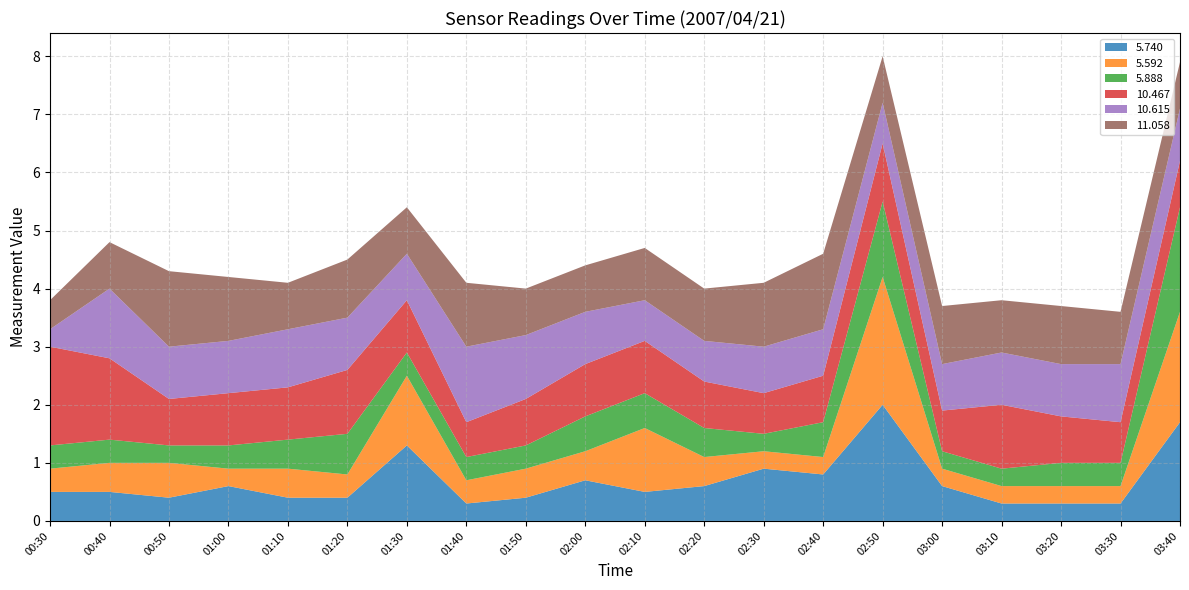

Reading left to right, list all the values displayed in this chart.

5.740: 2007/04/21 00:30=0.5	2007/04/21 00:40=0.5	2007/04/21 00:50=0.4	2007/04/21 01:00=0.6	2007/04/21 01:10=0.4	2007/04/21 01:20=0.4	2007/04/21 01:30=1.3	2007/04/21 01:40=0.3	2007/04/21 01:50=0.4	2007/04/21 02:00=0.7	2007/04/21 02:10=0.5	2007/04/21 02:20=0.6	2007/04/21 02:30=0.9	2007/04/21 02:40=0.8	2007/04/21 02:50=2.0	2007/04/21 03:00=0.6	2007/04/21 03:10=0.3	2007/04/21 03:20=0.3	2007/04/21 03:30=0.3	2007/04/21 03:40=1.7
5.592: 2007/04/21 00:30=0.4	2007/04/21 00:40=0.5	2007/04/21 00:50=0.6	2007/04/21 01:00=0.3	2007/04/21 01:10=0.5	2007/04/21 01:20=0.4	2007/04/21 01:30=1.2	2007/04/21 01:40=0.4	2007/04/21 01:50=0.5	2007/04/21 02:00=0.5	2007/04/21 02:10=1.1	2007/04/21 02:20=0.5	2007/04/21 02:30=0.3	2007/04/21 02:40=0.3	2007/04/21 02:50=2.2	2007/04/21 03:00=0.3	2007/04/21 03:10=0.3	2007/04/21 03:20=0.3	2007/04/21 03:30=0.3	2007/04/21 03:40=1.9
5.888: 2007/04/21 00:30=0.4	2007/04/21 00:40=0.4	2007/04/21 00:50=0.3	2007/04/21 01:00=0.4	2007/04/21 01:10=0.5	2007/04/21 01:20=0.7	2007/04/21 01:30=0.4	2007/04/21 01:40=0.4	2007/04/21 01:50=0.4	2007/04/21 02:00=0.6	2007/04/21 02:10=0.6	2007/04/21 02:20=0.5	2007/04/21 02:30=0.3	2007/04/21 02:40=0.6	2007/04/21 02:50=1.3	2007/04/21 03:00=0.3	2007/04/21 03:10=0.3	2007/04/21 03:20=0.4	2007/04/21 03:30=0.4	2007/04/21 03:40=1.8
10.467: 2007/04/21 00:30=1.7	2007/04/21 00:40=1.4	2007/04/21 00:50=0.8	2007/04/21 01:00=0.9	2007/04/21 01:10=0.9	2007/04/21 01:20=1.1	2007/04/21 01:30=0.9	2007/04/21 01:40=0.6	2007/04/21 01:50=0.8	2007/04/21 02:00=0.9	2007/04/21 02:10=0.9	2007/04/21 02:20=0.8	2007/04/21 02:30=0.7	2007/04/21 02:40=0.8	2007/04/21 02:50=1.0	2007/04/21 03:00=0.7	2007/04/21 03:10=1.1	2007/04/21 03:20=0.8	2007/04/21 03:30=0.7	2007/04/21 03:40=0.8
10.615: 2007/04/21 00:30=0.3	2007/04/21 00:40=1.2	2007/04/21 00:50=0.9	2007/04/21 01:00=0.9	2007/04/21 01:10=1.0	2007/04/21 01:20=0.9	2007/04/21 01:30=0.8	2007/04/21 01:40=1.3	2007/04/21 01:50=1.1	2007/04/21 02:00=0.9	2007/04/21 02:10=0.7	2007/04/21 02:20=0.7	2007/04/21 02:30=0.8	2007/04/21 02:40=0.8	2007/04/21 02:50=0.7	2007/04/21 03:00=0.8	2007/04/21 03:10=0.9	2007/04/21 03:20=0.9	2007/04/21 03:30=1.0	2007/04/21 03:40=0.9
11.058: 2007/04/21 00:30=0.5	2007/04/21 00:40=0.8	2007/04/21 00:50=1.3	2007/04/21 01:00=1.1	2007/04/21 01:10=0.8	2007/04/21 01:20=1.0	2007/04/21 01:30=0.8	2007/04/21 01:40=1.1	2007/04/21 01:50=0.8	2007/04/21 02:00=0.8	2007/04/21 02:10=0.9	2007/04/21 02:20=0.9	2007/04/21 02:30=1.1	2007/04/21 02:40=1.3	2007/04/21 02:50=0.8	2007/04/21 03:00=1.0	2007/04/21 03:10=0.9	2007/04/21 03:20=1.0	2007/04/21 03:30=0.9	2007/04/21 03:40=0.8